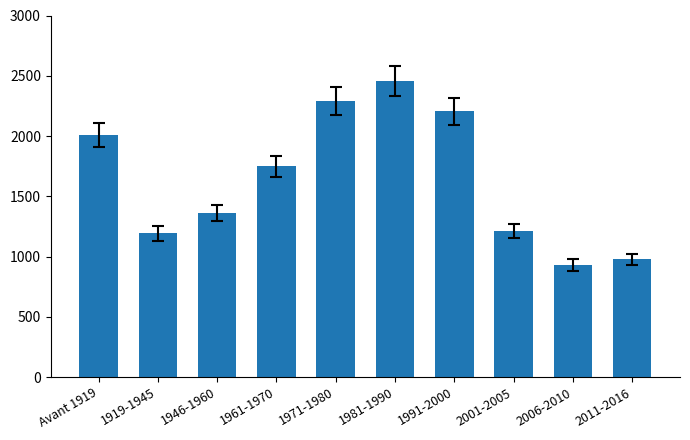

What is the minimum value shown in the chart?

930